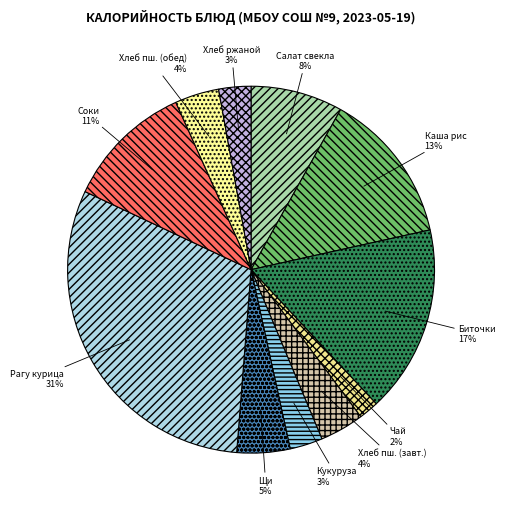

Which has a higher value, Щи or Хлеб пш. (обед)?

Щи